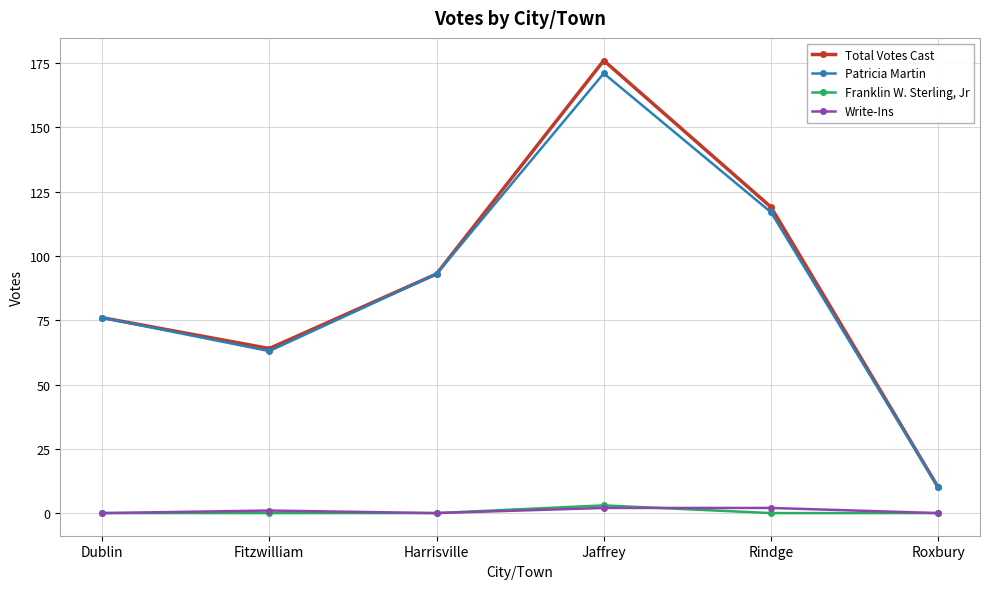

What is the lowest value of the Total Votes Cast series?

10